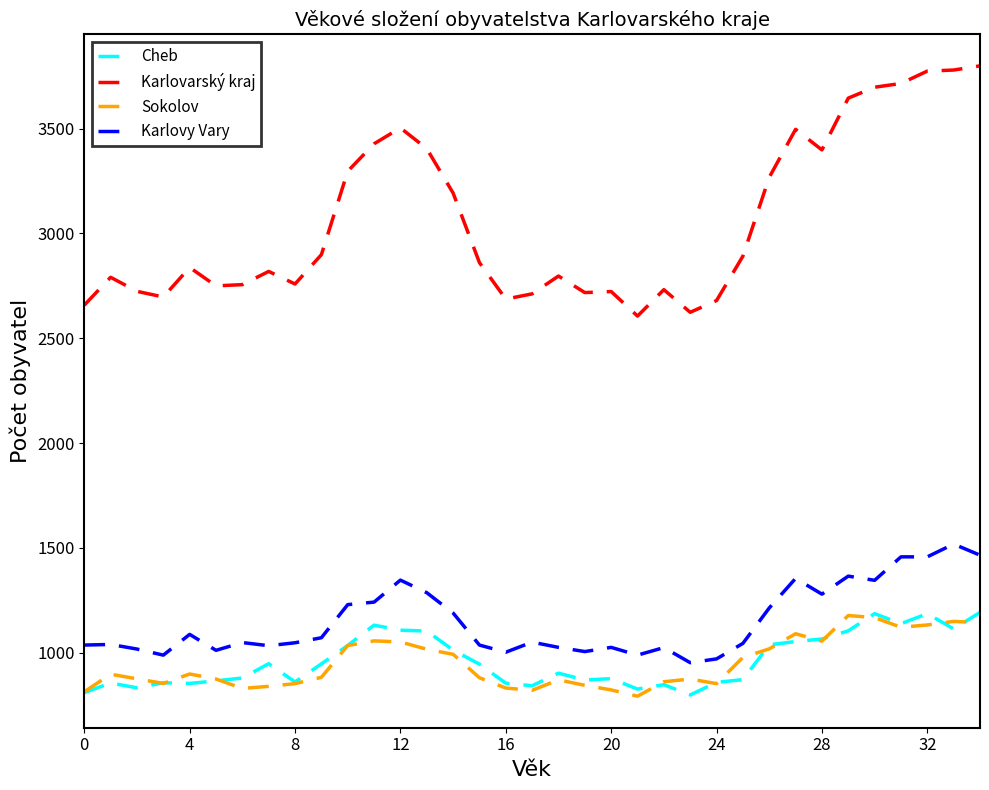

Which series has the widest spread of values?

Karlovarský kraj